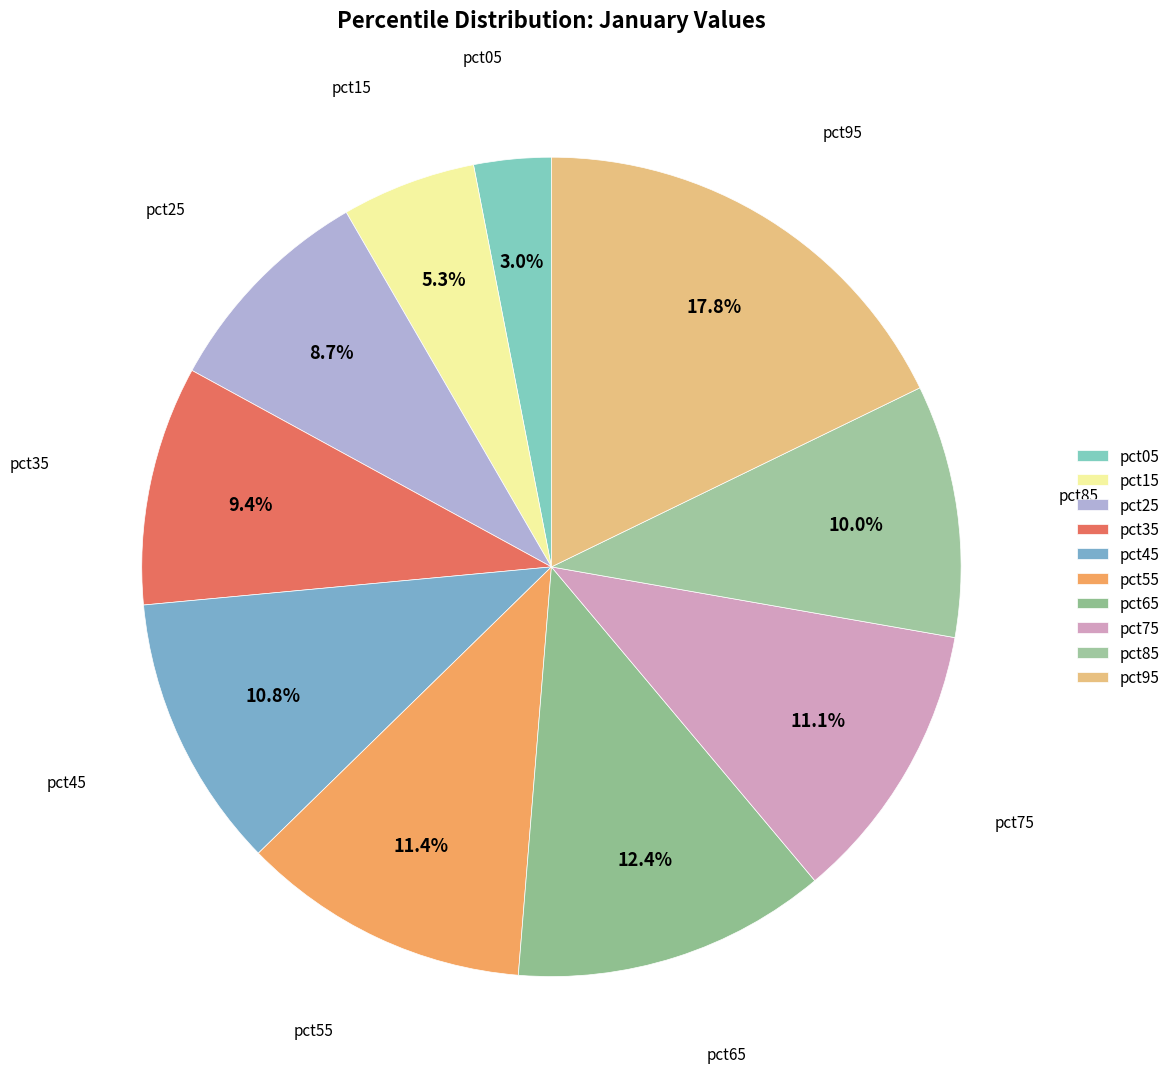

Is there any slice that represents more than half of the pie?

No